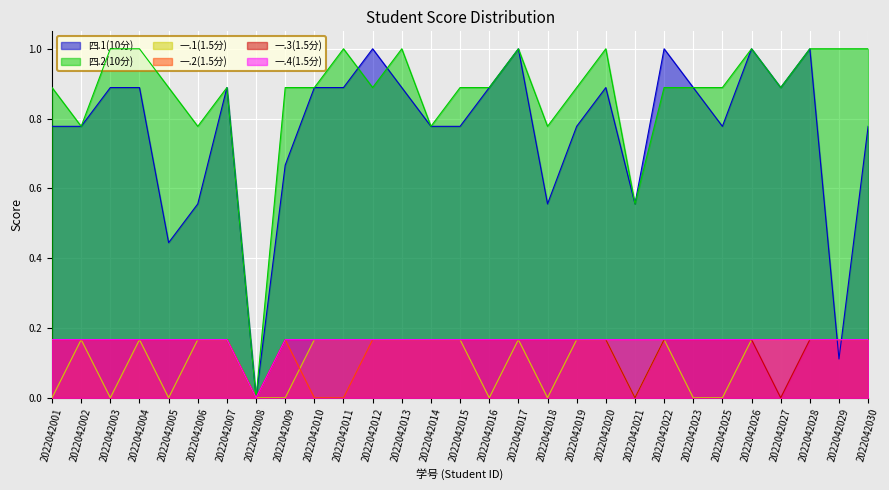

Reading left to right, extract all data points from this chart.

四.1(10分): 2022042001=0.8	2022042002=0.8	2022042003=0.9	2022042004=0.9	2022042005=0.4	2022042006=0.6	2022042007=0.9	2022042008=0.0	2022042009=0.7	2022042010=0.9	2022042011=0.9	2022042012=1.0	2022042013=0.9	2022042014=0.8	2022042015=0.8	2022042016=0.9	2022042017=1.0	2022042018=0.6	2022042019=0.8	2022042020=0.9	2022042021=0.6	2022042022=1.0	2022042023=0.9	2022042025=0.8	2022042026=1.0	2022042027=0.9	2022042028=1.0	2022042029=0.1	2022042030=0.8
四.2(10分): 2022042001=0.9	2022042002=0.8	2022042003=1.0	2022042004=1.0	2022042005=0.9	2022042006=0.8	2022042007=0.9	2022042008=0.0	2022042009=0.9	2022042010=0.9	2022042011=1.0	2022042012=0.9	2022042013=1.0	2022042014=0.8	2022042015=0.9	2022042016=0.9	2022042017=1.0	2022042018=0.8	2022042019=0.9	2022042020=1.0	2022042021=0.6	2022042022=0.9	2022042023=0.9	2022042025=0.9	2022042026=1.0	2022042027=0.9	2022042028=1.0	2022042029=1.0	2022042030=1.0
一.1(1.5分): 2022042001=0.0	2022042002=0.2	2022042003=0.0	2022042004=0.2	2022042005=0.0	2022042006=0.2	2022042007=0.2	2022042008=0.0	2022042009=0.0	2022042010=0.2	2022042011=0.2	2022042012=0.2	2022042013=0.2	2022042014=0.2	2022042015=0.2	2022042016=0.0	2022042017=0.2	2022042018=0.0	2022042019=0.2	2022042020=0.2	2022042021=0.0	2022042022=0.2	2022042023=0.0	2022042025=0.0	2022042026=0.2	2022042027=0.2	2022042028=0.2	2022042029=0.2	2022042030=0.2
一.2(1.5分): 2022042001=0.2	2022042002=0.2	2022042003=0.2	2022042004=0.2	2022042005=0.2	2022042006=0.2	2022042007=0.2	2022042008=0.0	2022042009=0.2	2022042010=0.0	2022042011=0.0	2022042012=0.2	2022042013=0.2	2022042014=0.2	2022042015=0.2	2022042016=0.2	2022042017=0.2	2022042018=0.2	2022042019=0.2	2022042020=0.2	2022042021=0.2	2022042022=0.2	2022042023=0.2	2022042025=0.2	2022042026=0.2	2022042027=0.2	2022042028=0.2	2022042029=0.2	2022042030=0.2
一.3(1.5分): 2022042001=0.2	2022042002=0.2	2022042003=0.2	2022042004=0.2	2022042005=0.2	2022042006=0.2	2022042007=0.2	2022042008=0.0	2022042009=0.2	2022042010=0.2	2022042011=0.2	2022042012=0.2	2022042013=0.2	2022042014=0.2	2022042015=0.2	2022042016=0.2	2022042017=0.2	2022042018=0.2	2022042019=0.2	2022042020=0.2	2022042021=0.0	2022042022=0.2	2022042023=0.2	2022042025=0.2	2022042026=0.2	2022042027=0.0	2022042028=0.2	2022042029=0.2	2022042030=0.2
一.4(1.5分): 2022042001=0.2	2022042002=0.2	2022042003=0.2	2022042004=0.2	2022042005=0.2	2022042006=0.2	2022042007=0.2	2022042008=0.0	2022042009=0.2	2022042010=0.2	2022042011=0.2	2022042012=0.2	2022042013=0.2	2022042014=0.2	2022042015=0.2	2022042016=0.2	2022042017=0.2	2022042018=0.2	2022042019=0.2	2022042020=0.2	2022042021=0.2	2022042022=0.2	2022042023=0.2	2022042025=0.2	2022042026=0.2	2022042027=0.2	2022042028=0.2	2022042029=0.2	2022042030=0.2